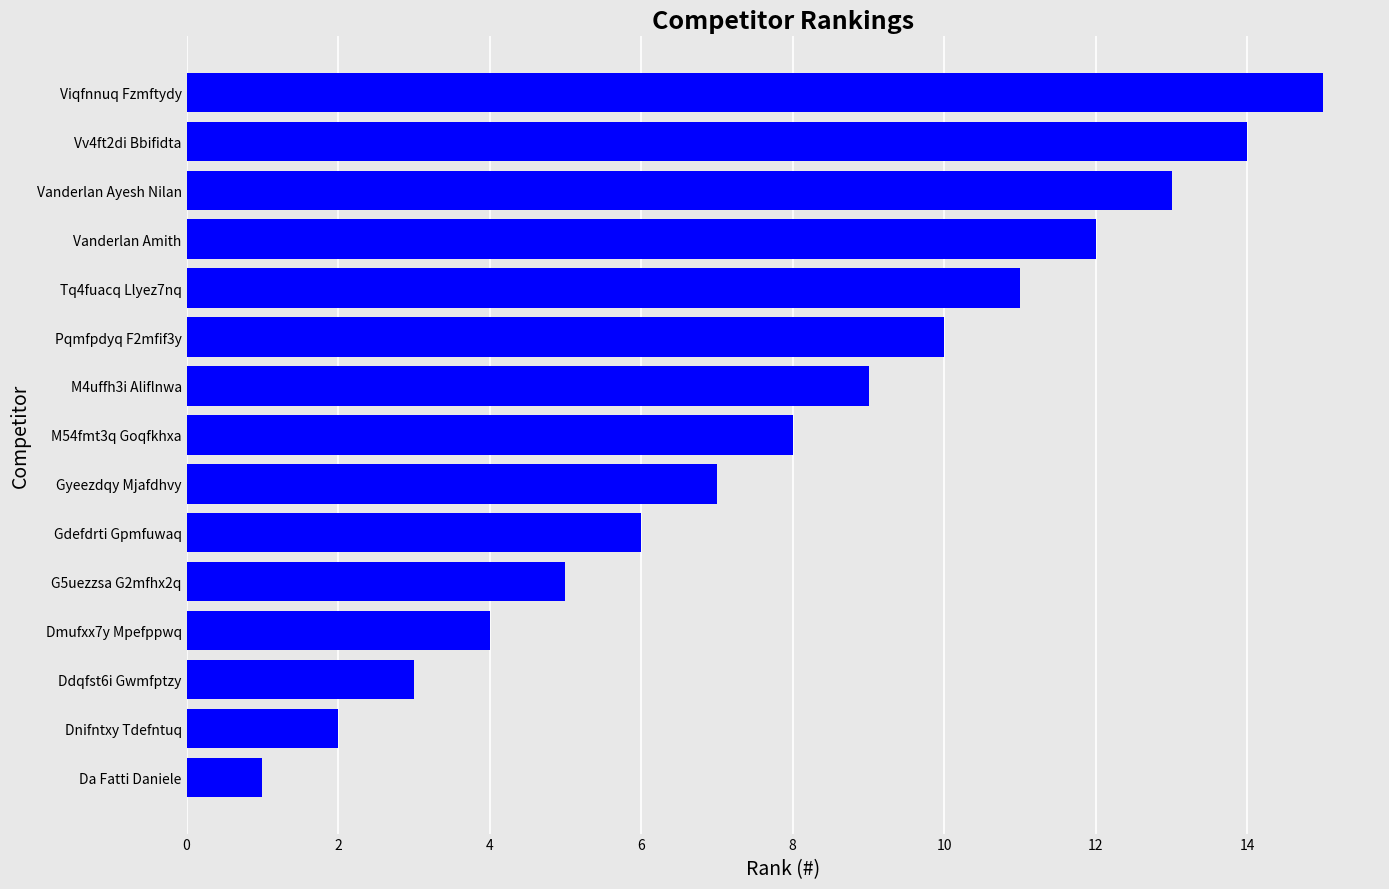

The value at Gdefdrti Gpmfuwaq is 4. True or false?

False